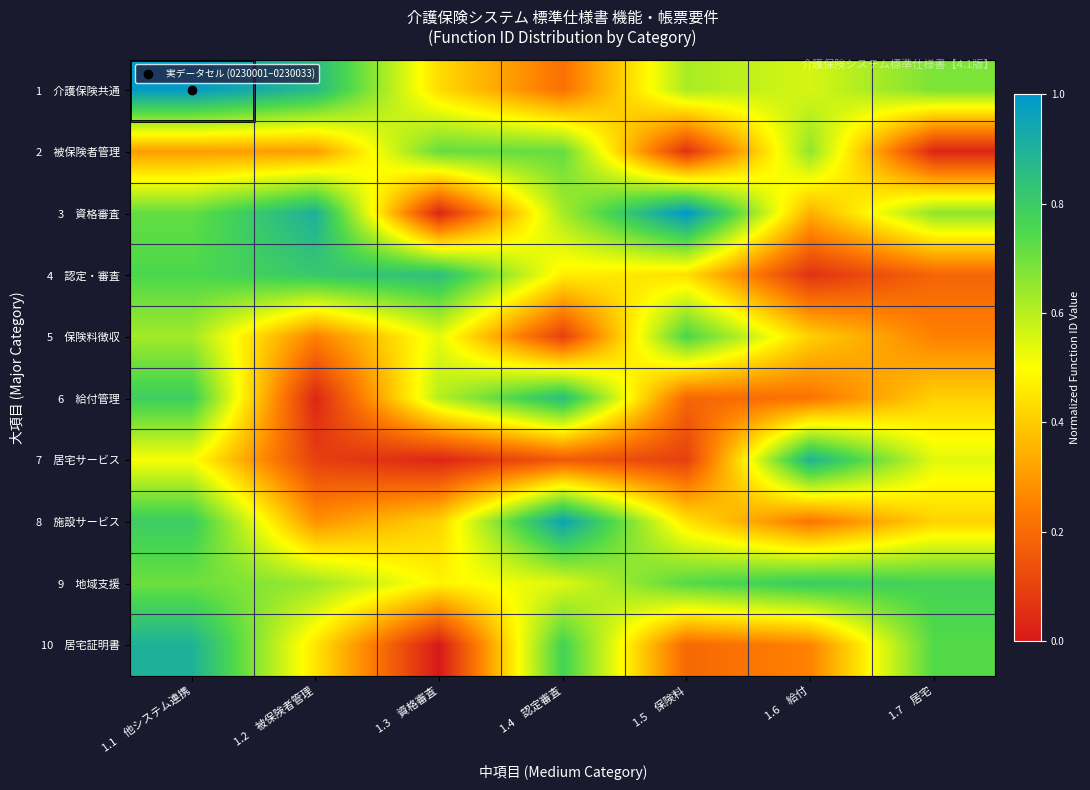

What is the total value across all series at 1.1　他システム連携?

7.1